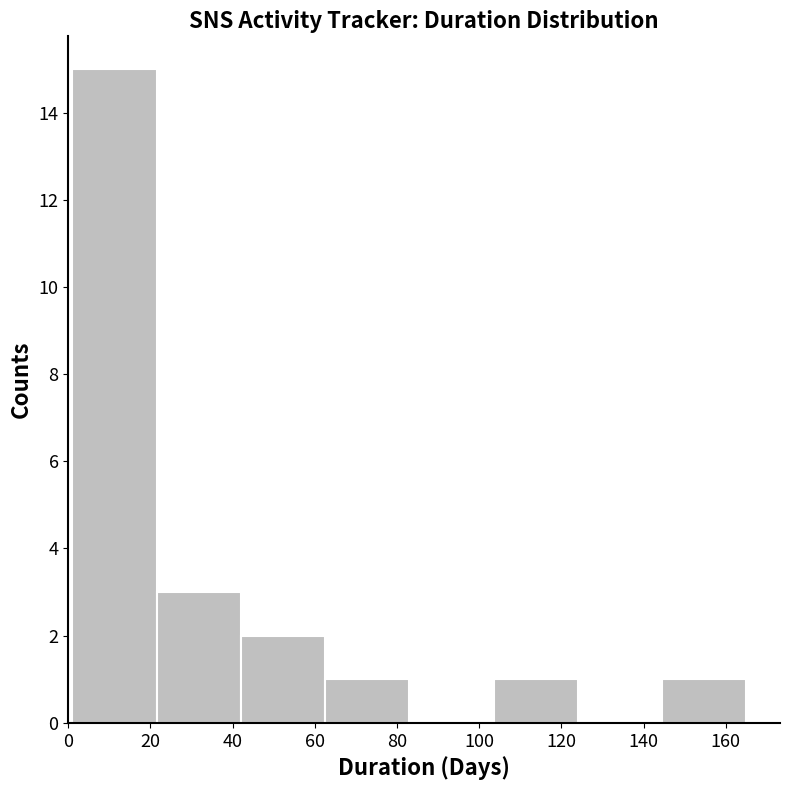

Which range on the x-axis has the tallest bar?

1.0 to 21.5